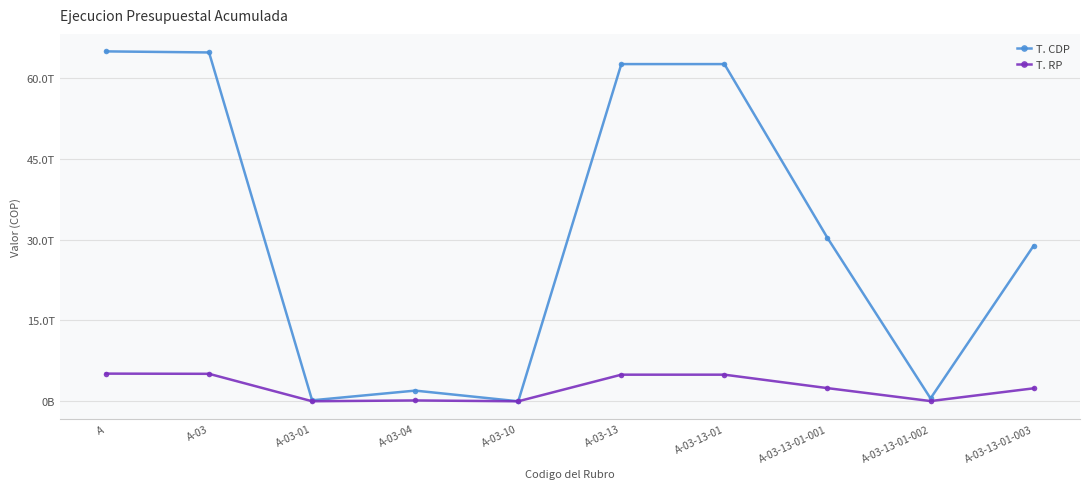

Is this an area chart (filled region under the line)?

No